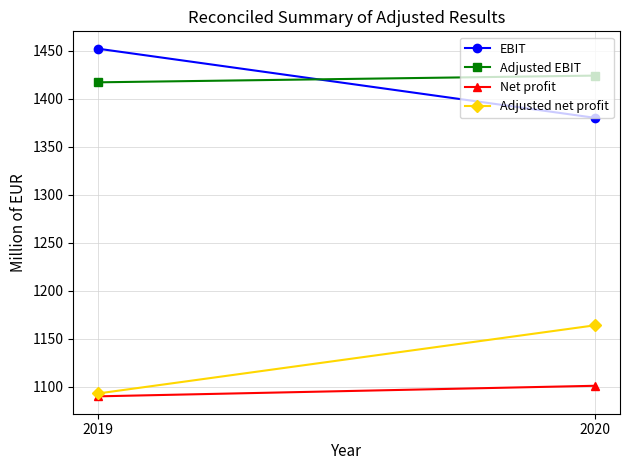

Is the value of Adjusted EBIT at 2019 greater than the value of Adjusted net profit at 2020?

Yes